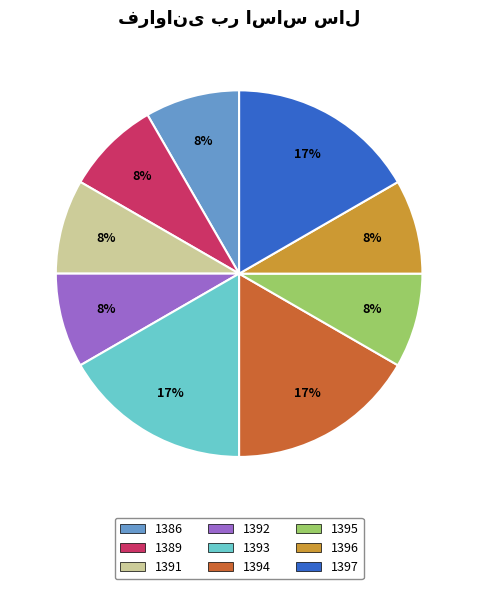

How many slices are in this pie chart?

9